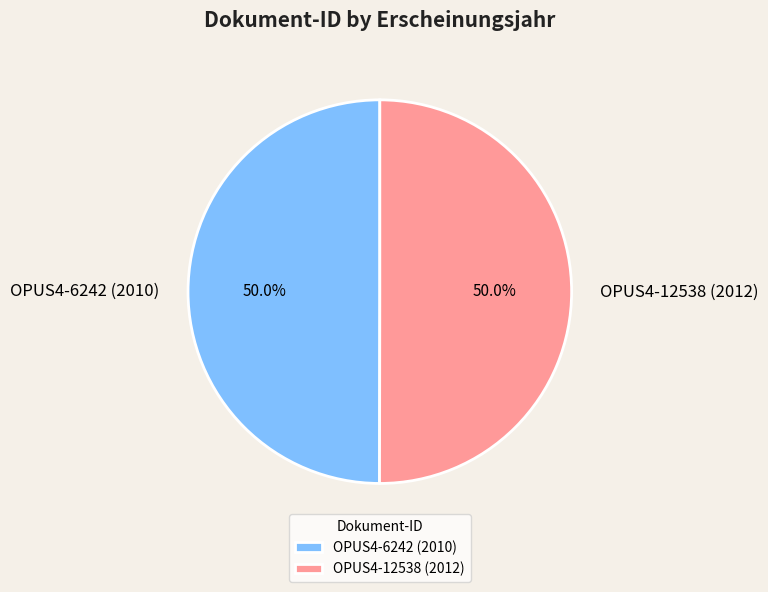

What is the total percentage of OPUS4-6242 (2010) and OPUS4-12538 (2012)?

100.0%